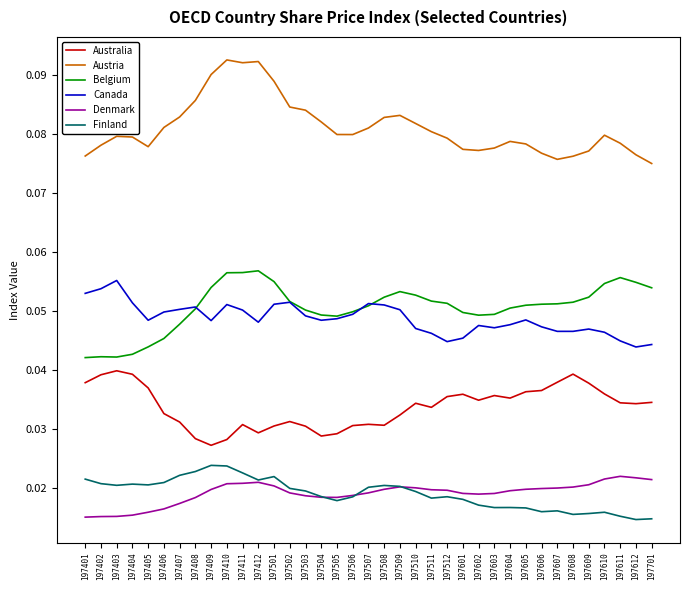

The Canada series shows 0.1 at 197610. True or false?

False